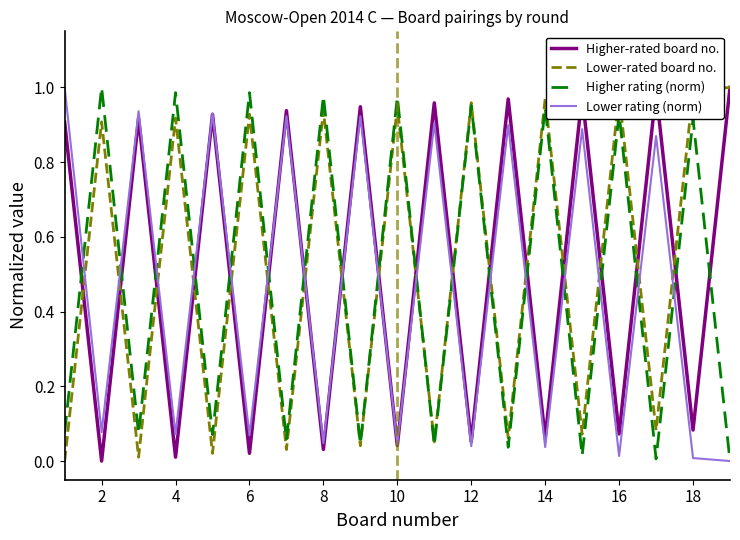

After their last crossing, which series has the higher values: Lower rating (norm) or Lower-rated board no.?

Lower-rated board no.